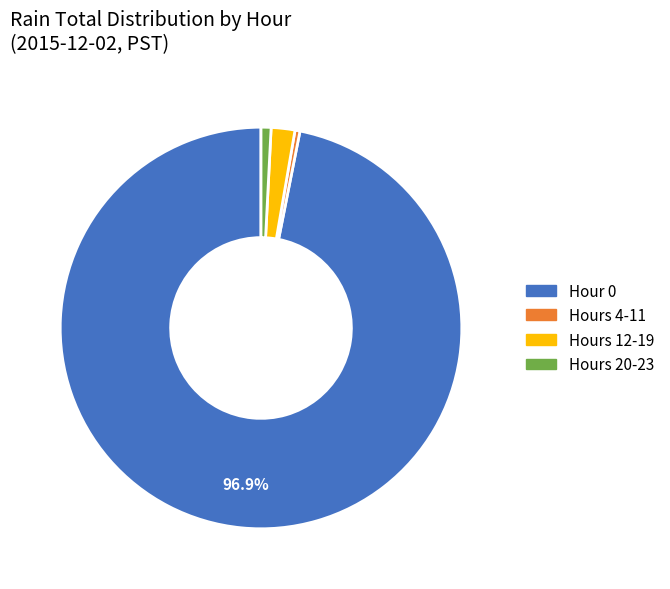

Does any single category account for the majority?

Yes